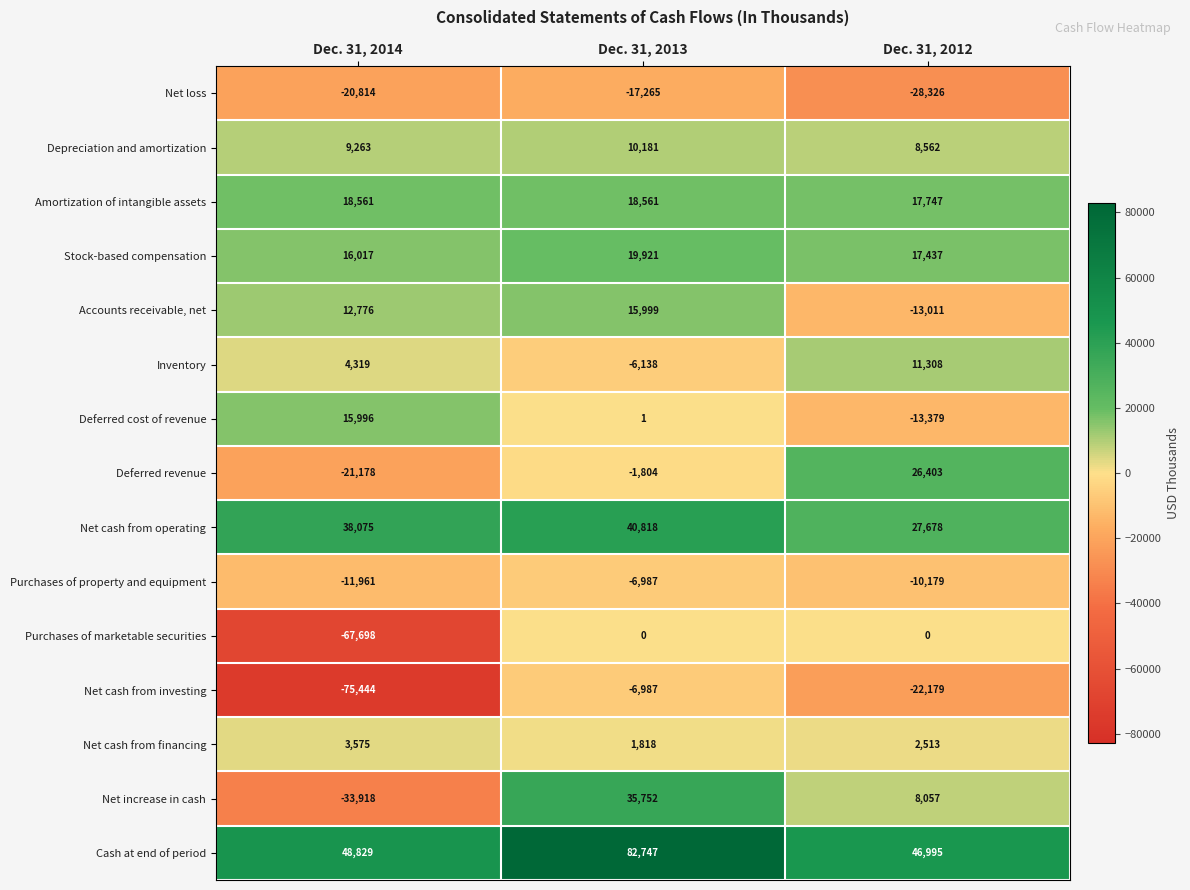

Is the value of Net loss at Dec. 31, 2014 greater than the value of Net increase in cash at Dec. 31, 2013?

No